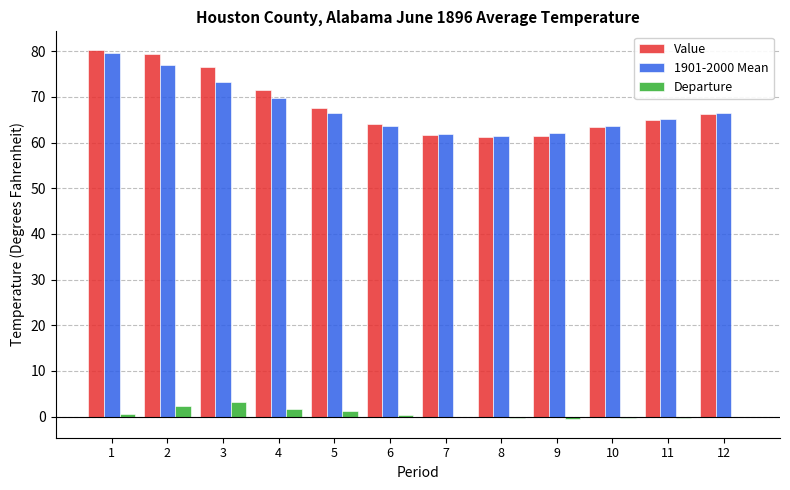

True or false: Value has a value of 61.7 at 7.

True